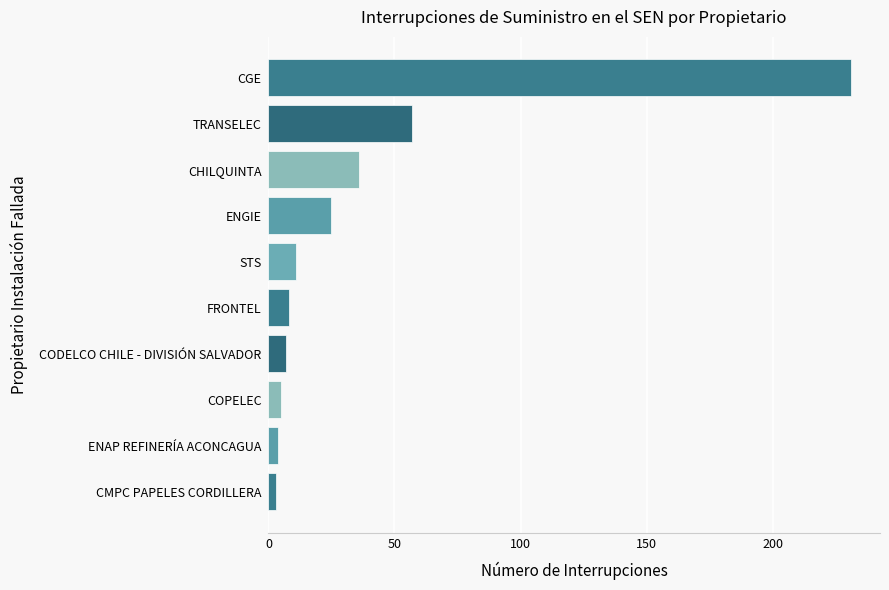

The value at ENGIE is 6. True or false?

False